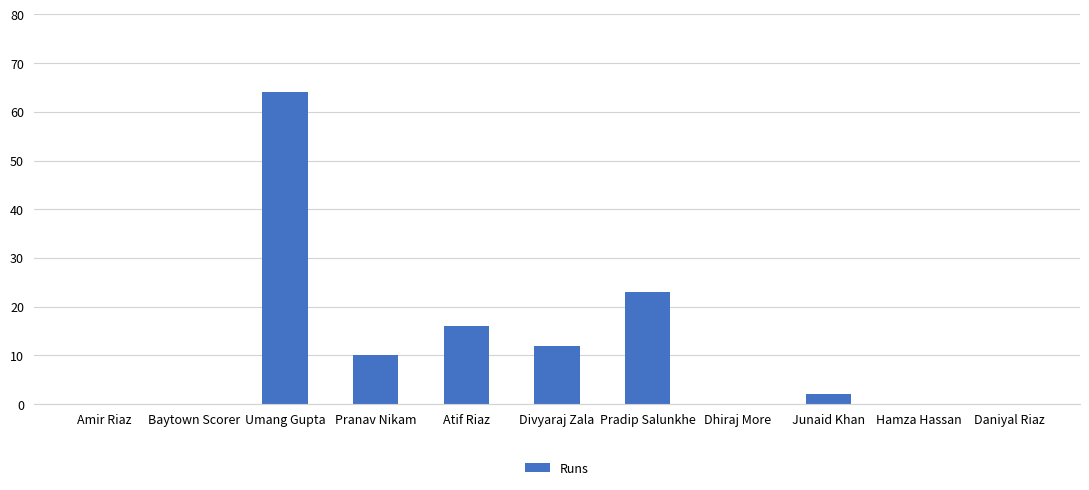

What is the greatest value displayed?

64